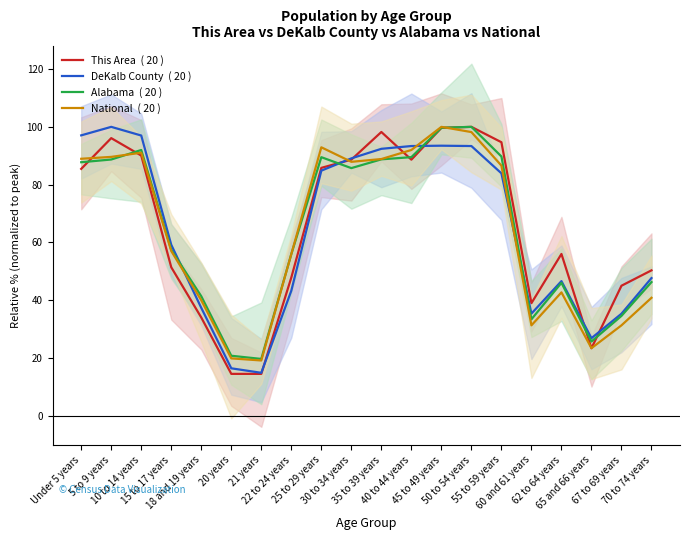

What is the total value across all series at 40 to 44 years?

363.5